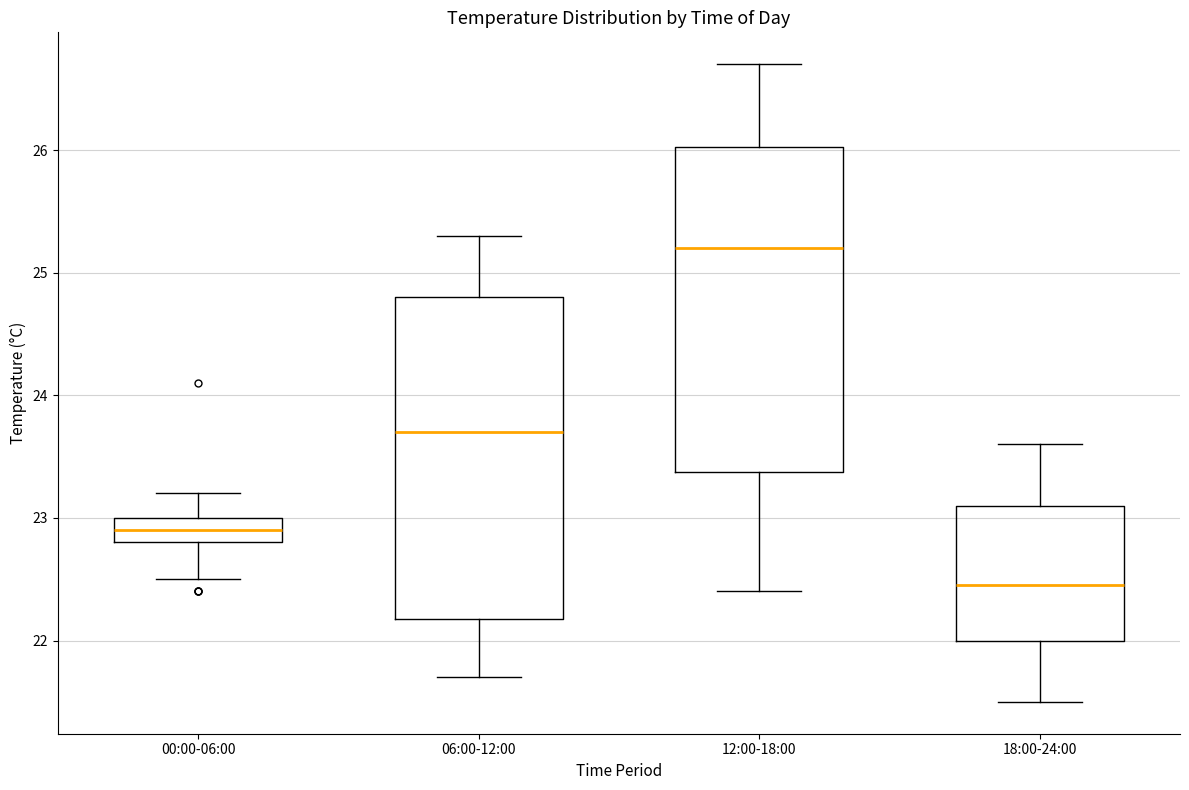

Where does the median line of the box for 12:00-18:00 sit on the y-axis? The values are not printed on the chart, so give them approximately, as read against the axis.

25.2